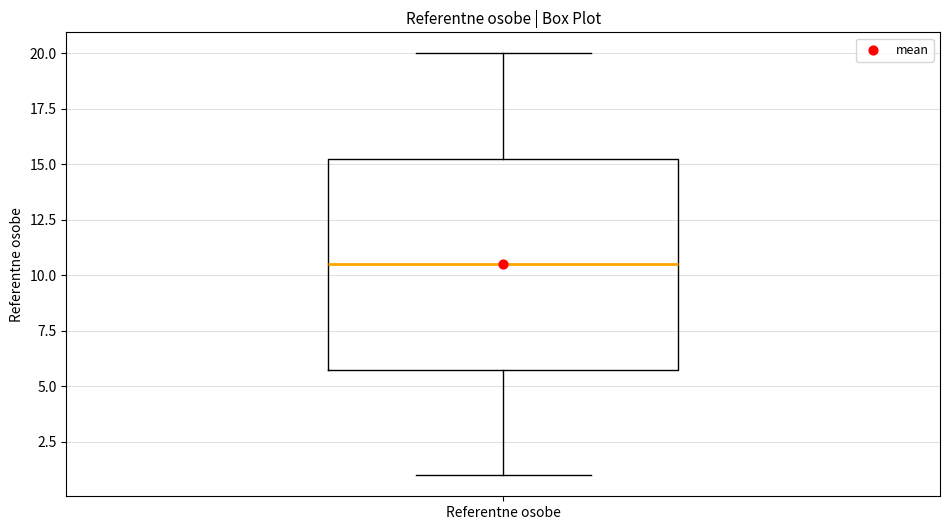

Where does the upper whisker of the box for Referentne osobe end on the y-axis? The values are not printed on the chart, so give them approximately, as read against the axis.

20.0